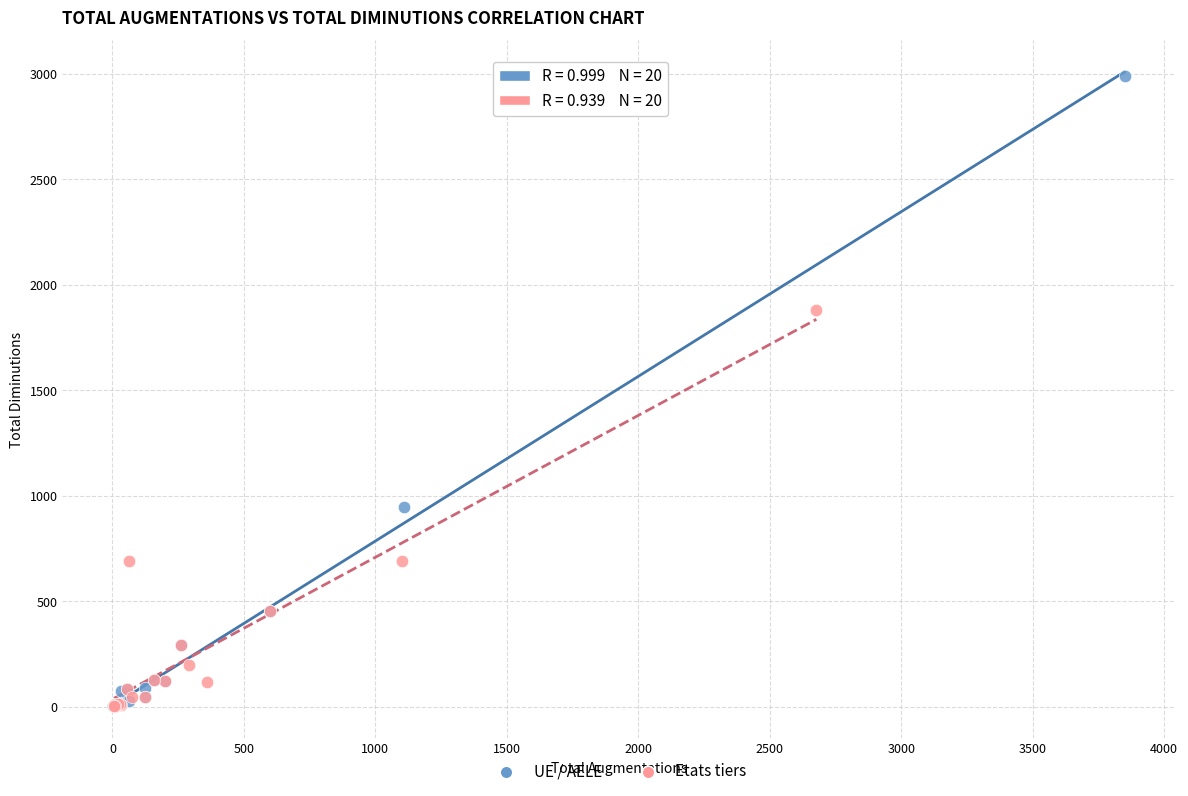

Which series contains the highest Y value?

UE / AELE